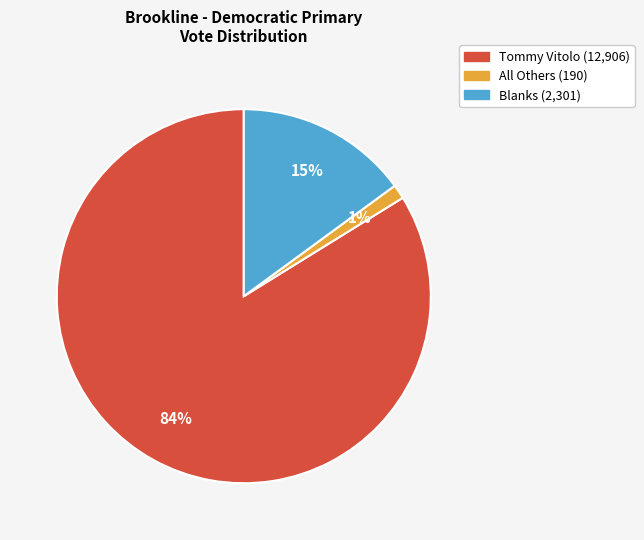

To the nearest percent, what is the difference between the largest and smallest slice percentages?

83%